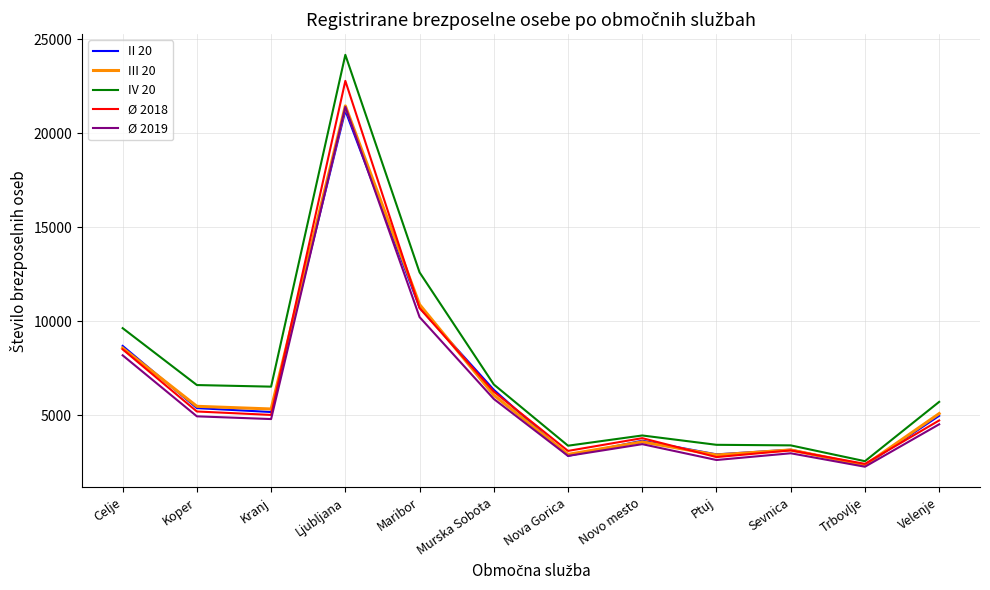

True or false: IV 20 and II 20 intersect in this chart.

False